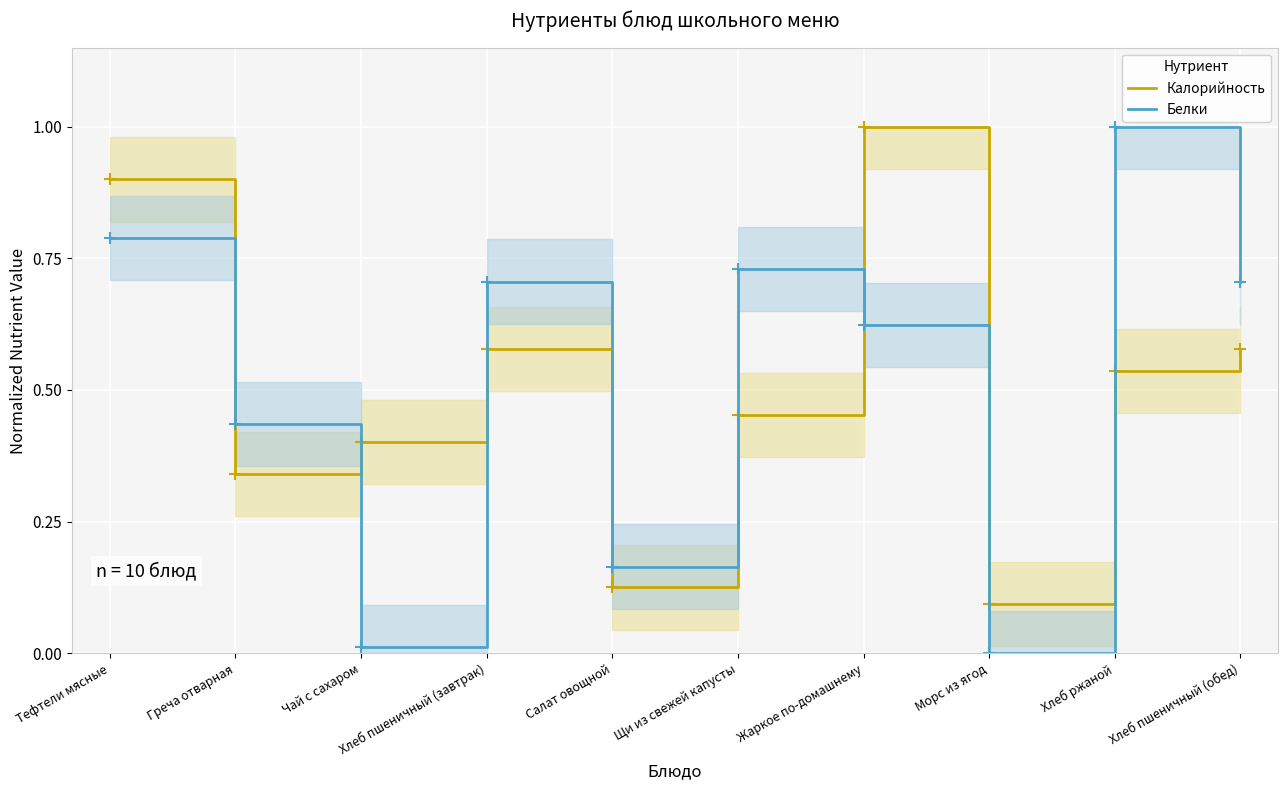

At which label does Калорийность reach its minimum?

Морс из ягод